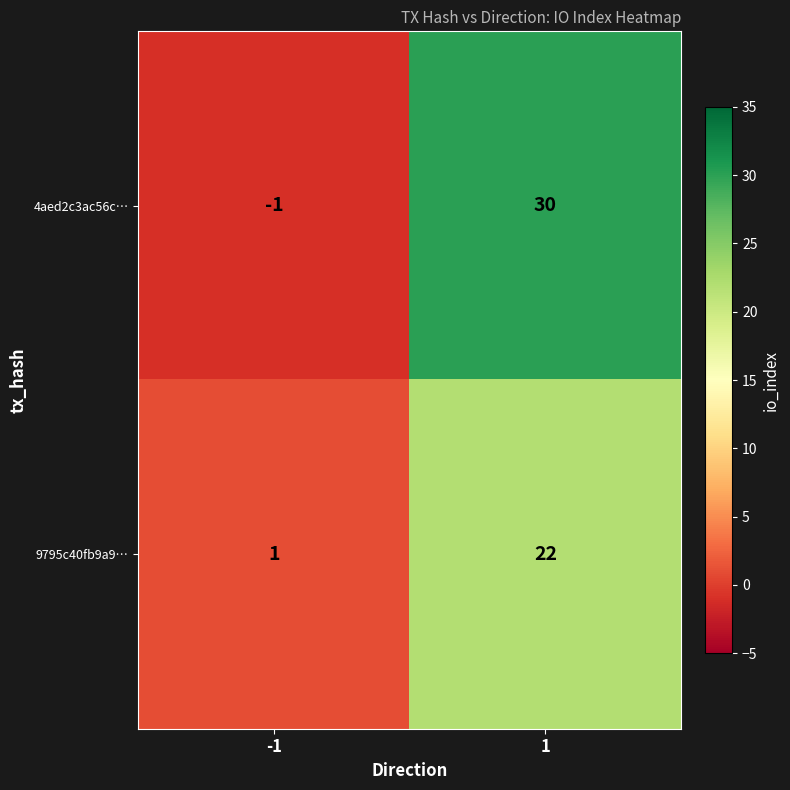

Which series has the largest range (max minus min)?

4aed2c3ac56c…